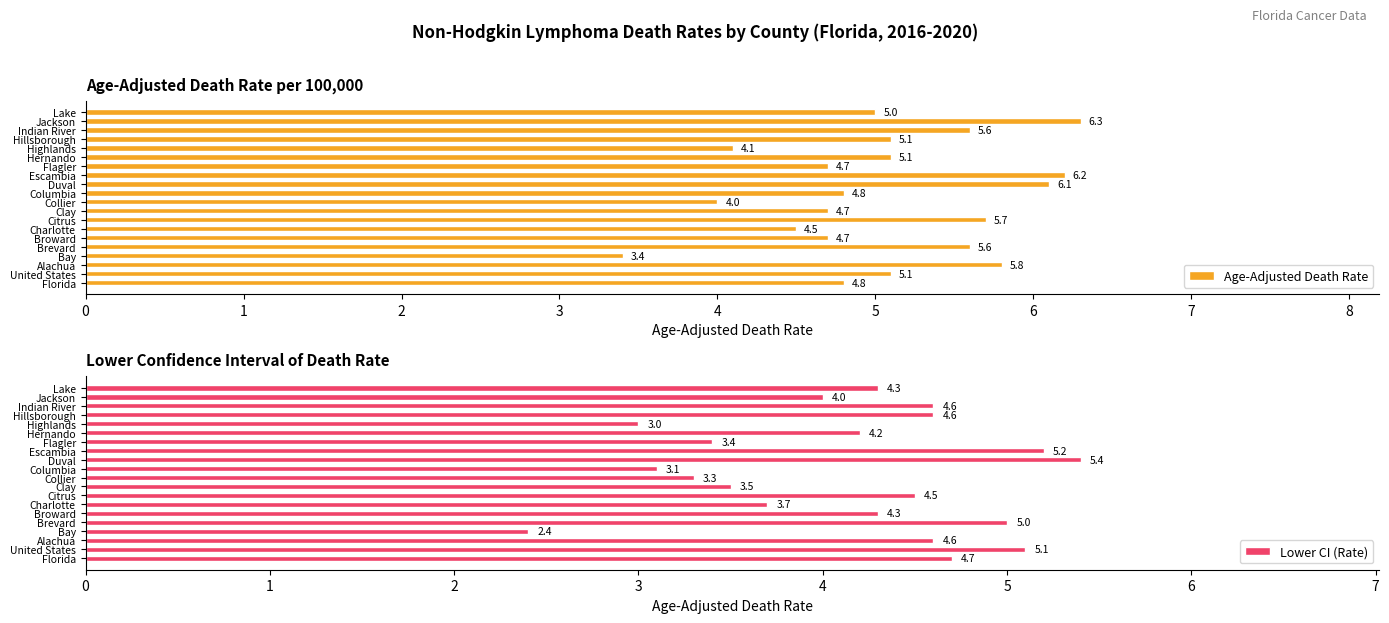

What is the value of the Age-Adjusted Death Rate bar at the 5th from the left?

5.6